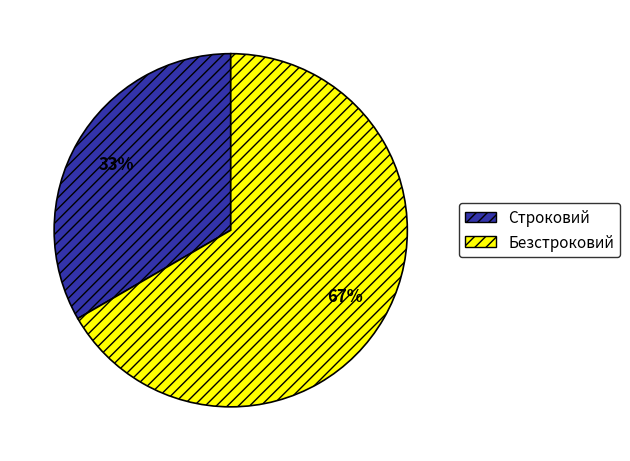

Rank the categories by value from highest to lowest.

Безстроковий, Строковий